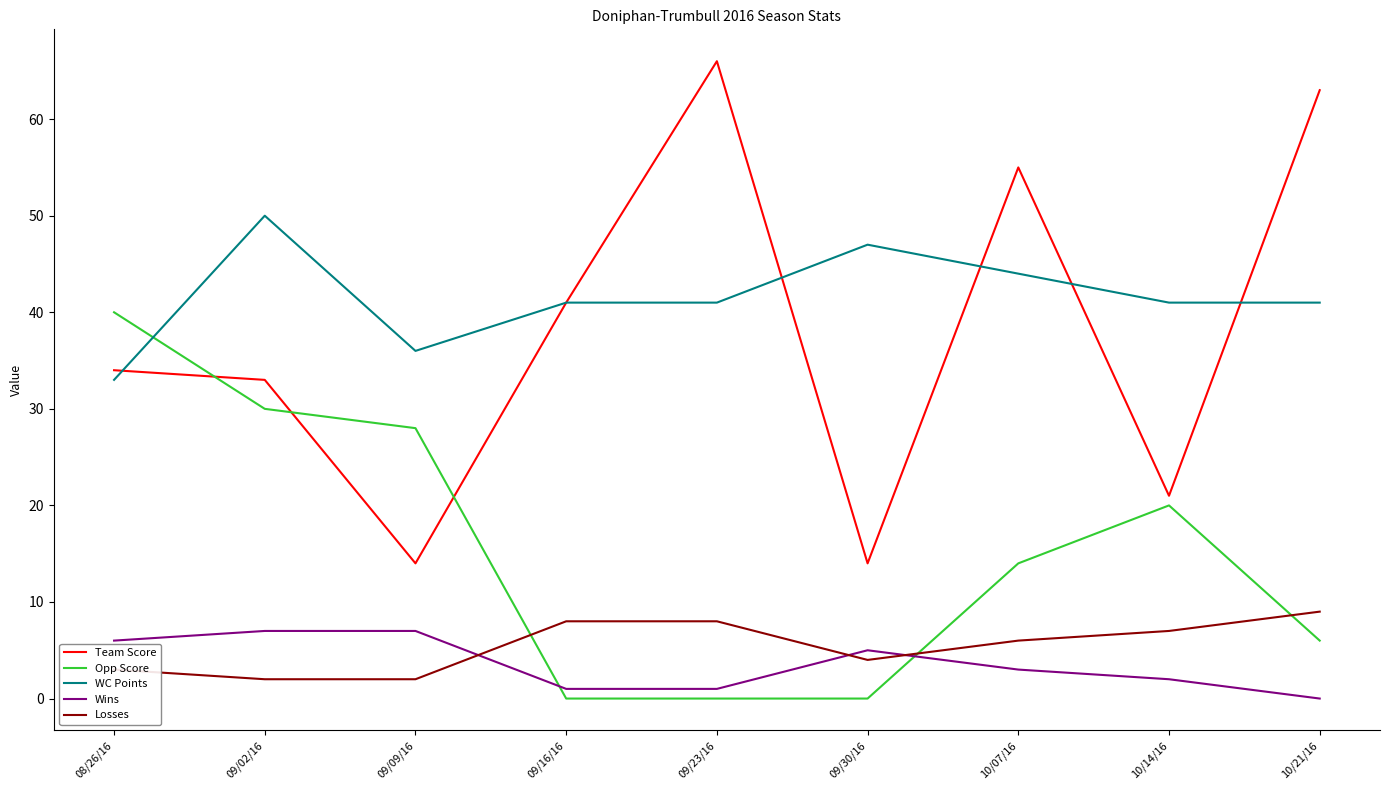

Which label corresponds to the largest value in the chart?

09/23/16